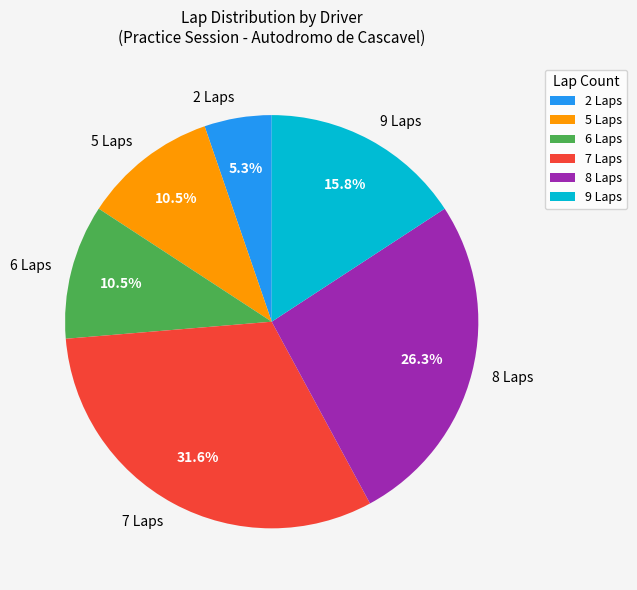

Approximately how many times larger is the value at 5 Laps compared to 8 Laps?

0.4